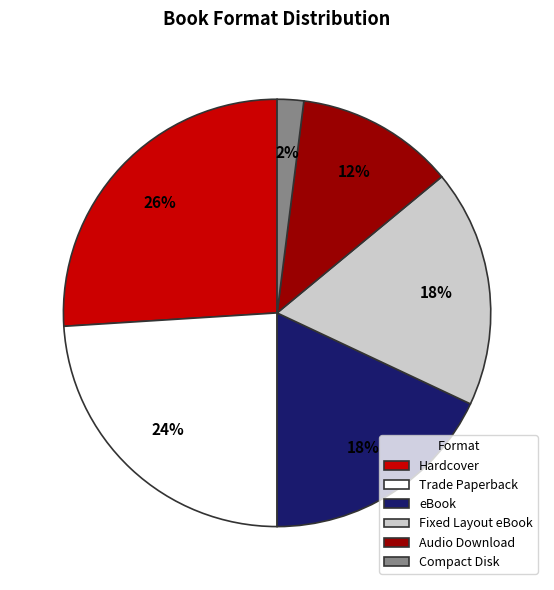

To the nearest percent, what is the combined percentage of Compact Disk and Hardcover?

28%